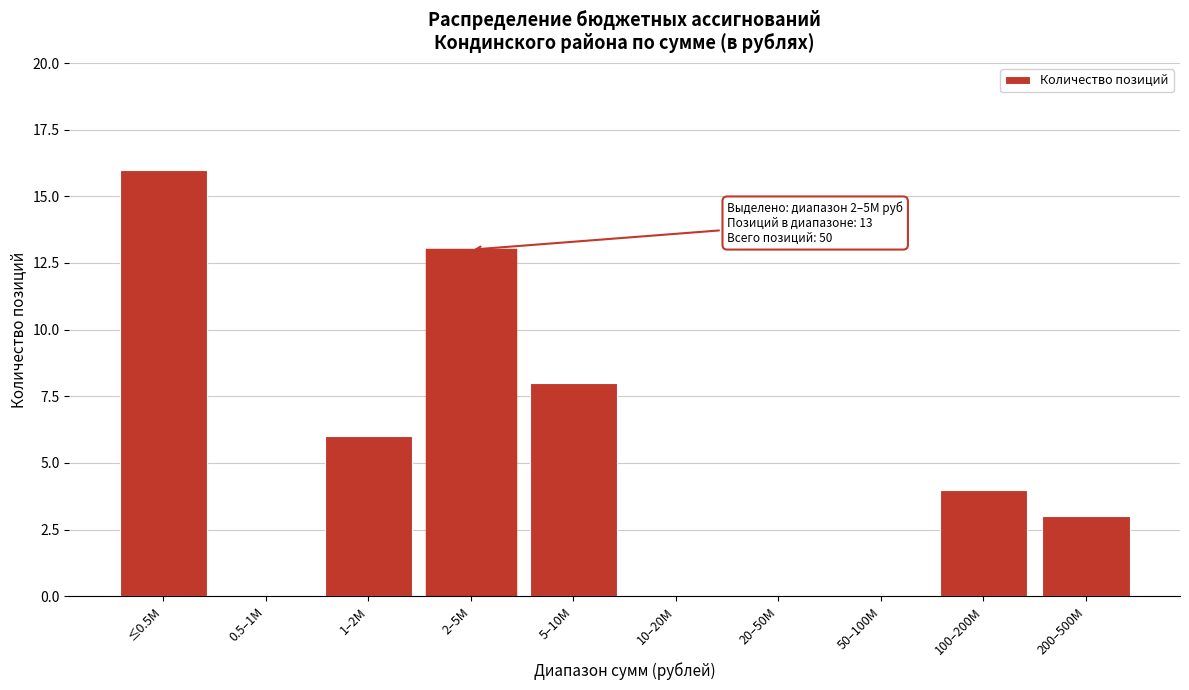

Reading left to right, list all the values displayed in this chart.

≤0.5M=16	0.5–1M=0	1–2M=6	2–5M=13	5–10M=8	10–20M=0	20–50M=0	50–100M=0	100–200M=4	200–500M=3